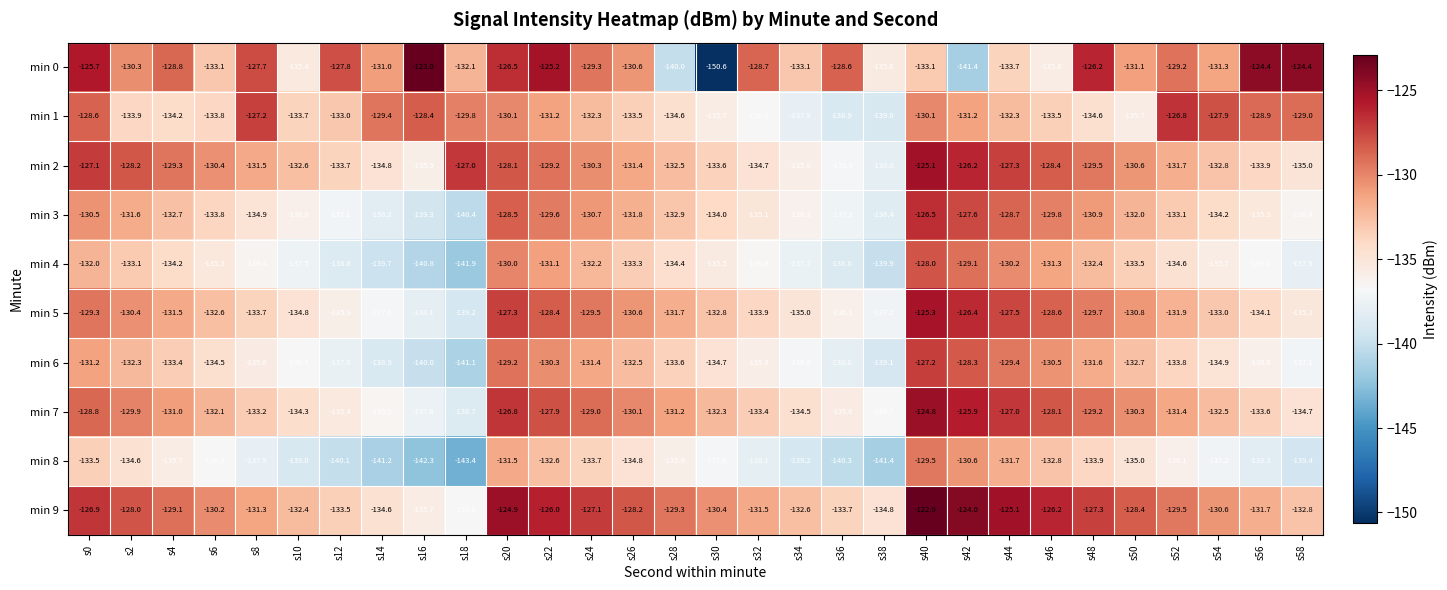

What is the average value of the min 0 series?

-131.1